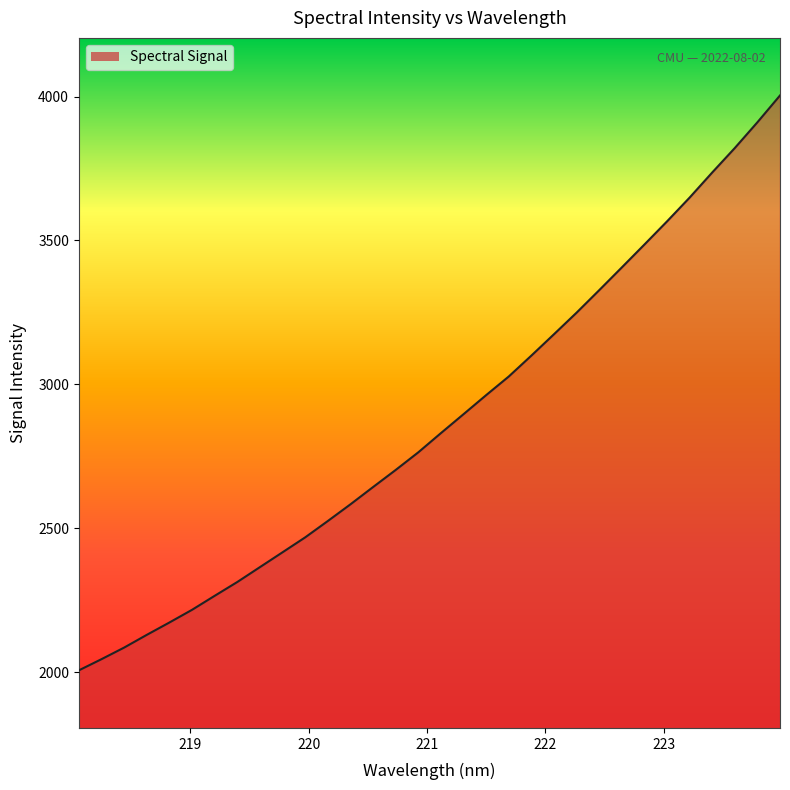

What is the difference between the maximum and minimum values?

1996.7